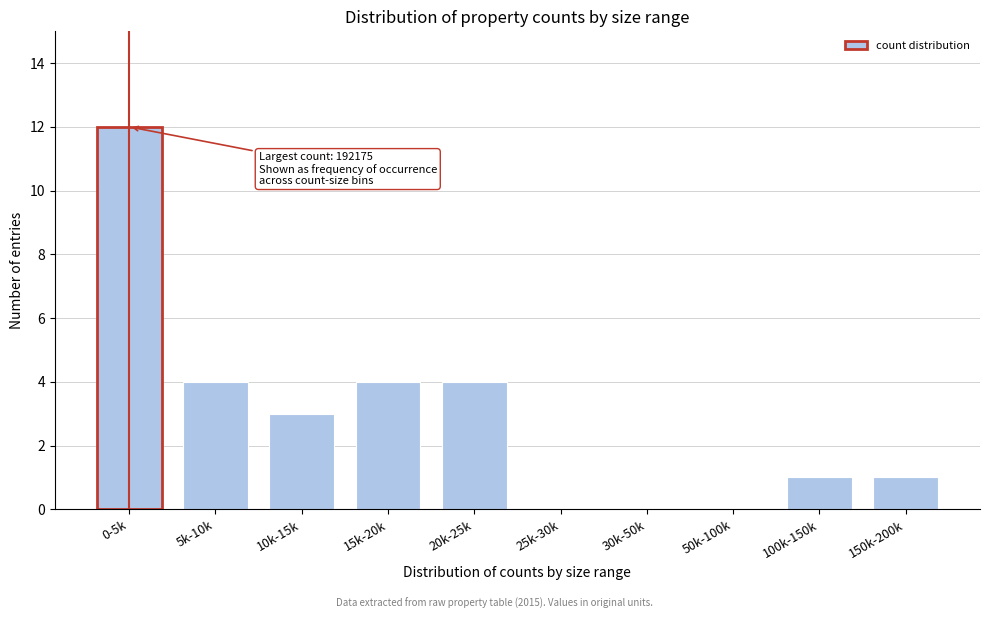

Reading left to right, what are all the values shown in this chart?

0-5k=12	5k-10k=4	10k-15k=3	15k-20k=4	20k-25k=4	25k-30k=0	30k-50k=0	50k-100k=0	100k-150k=1	150k-200k=1